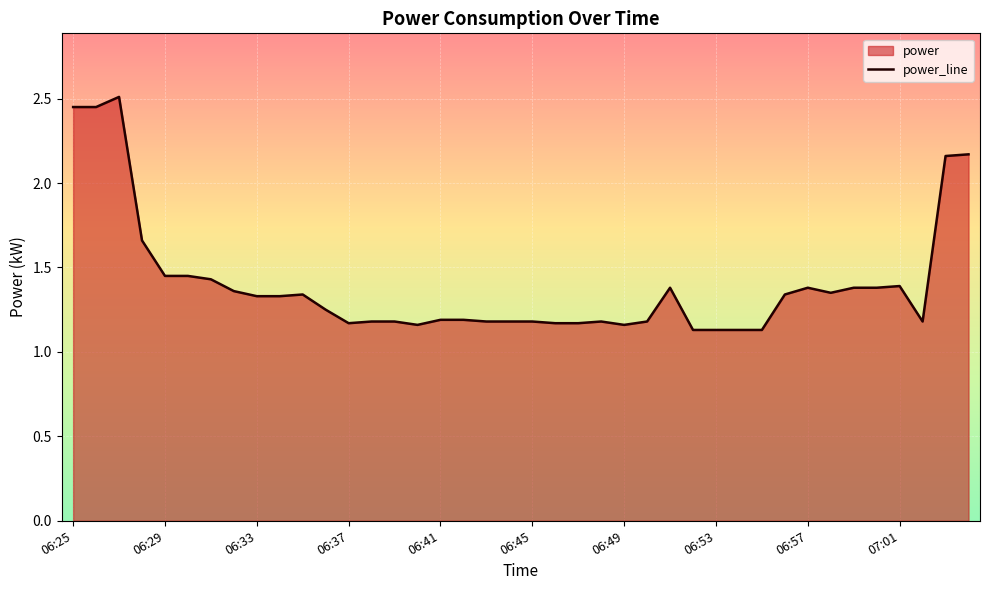

What is the label of the 40th point from the left?

07:04